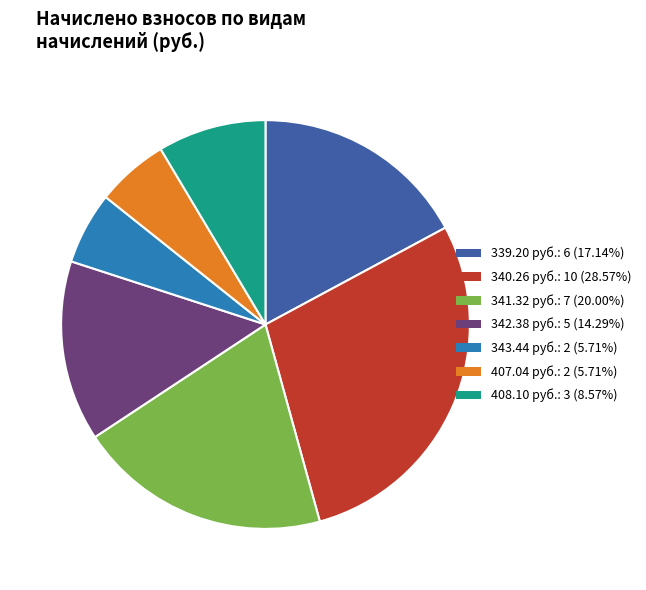

Is there any slice that represents more than half of the pie?

No